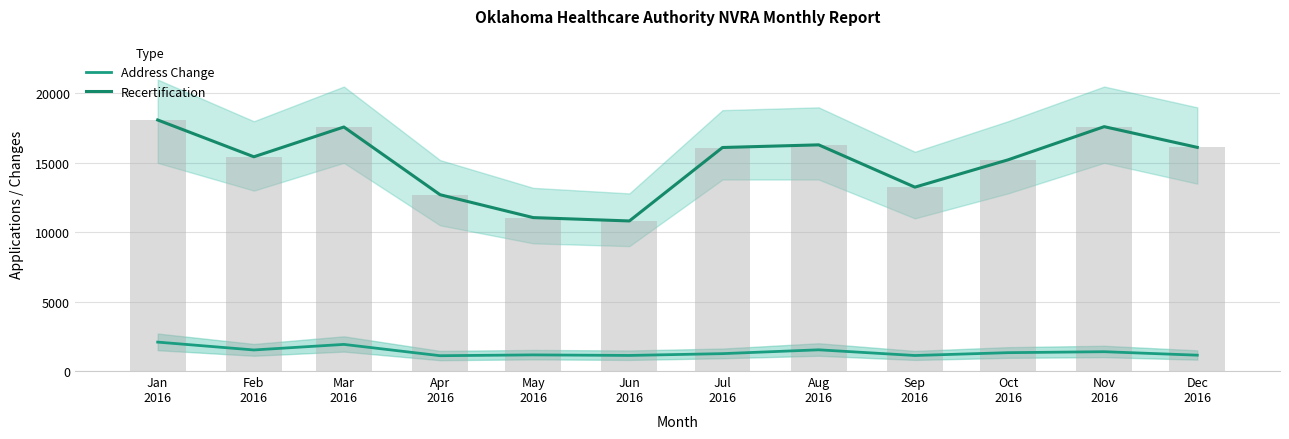

The Recertification series shows 18091 at Jan
2016. True or false?

True